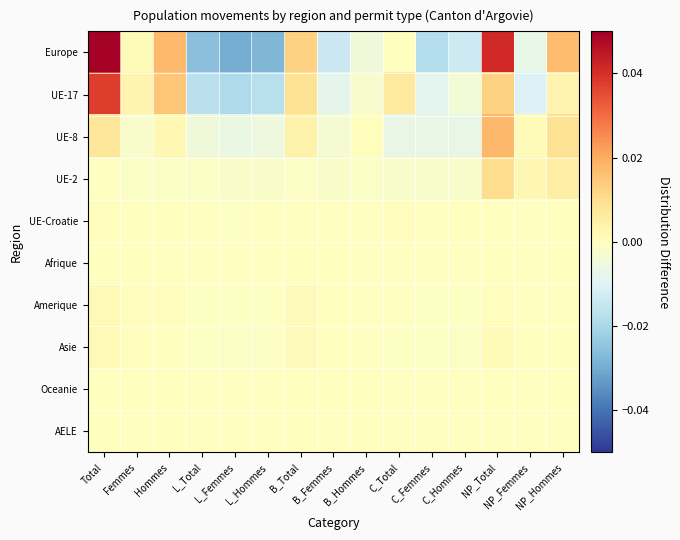

At how many categories does at least one series exceed 0?

11